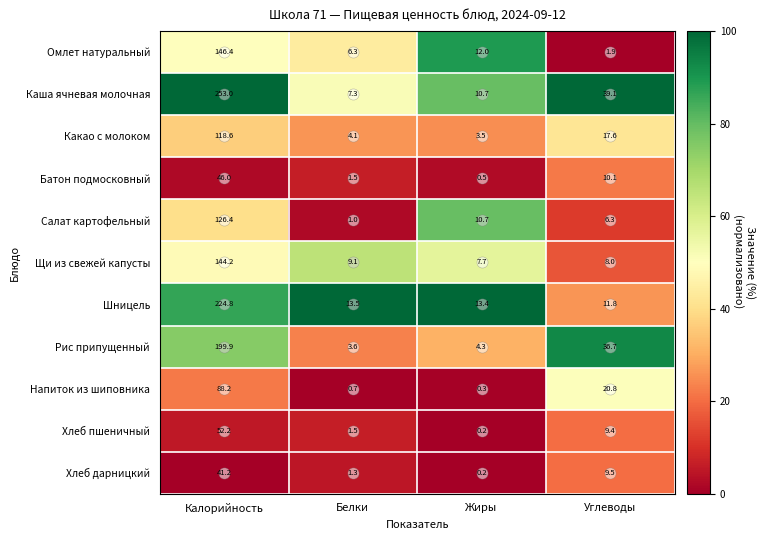

At which label does Какао с молоком reach its minimum?

Жиры